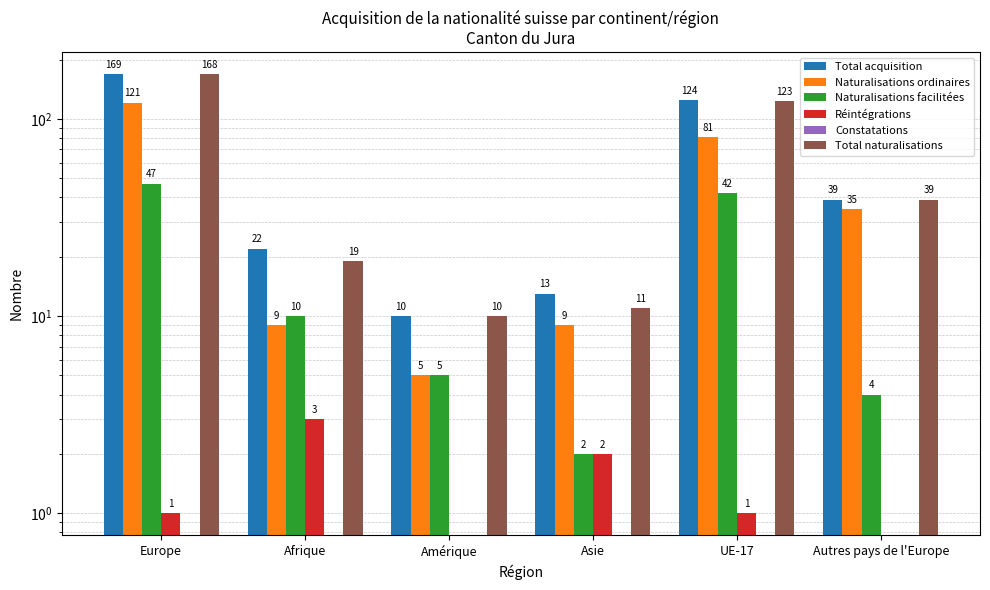

What is the spread (max minus min) of values at Autres pays de l'Europe?

39